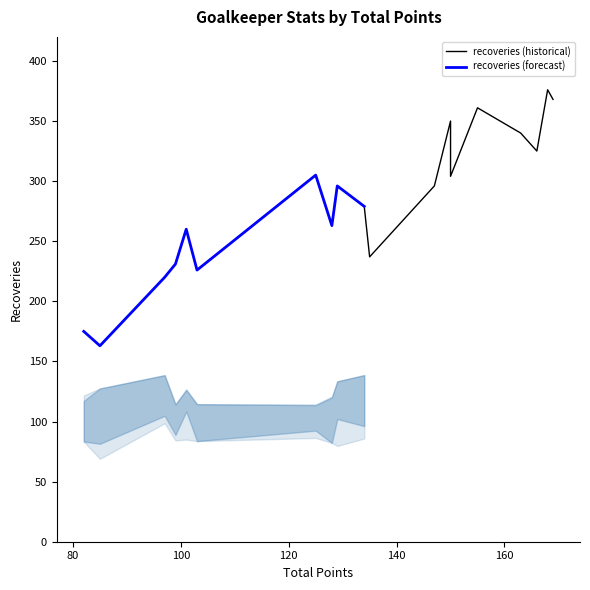

Is the value of recoveries (historical) at 7 greater than the value of recoveries (forecast) at 80?

No